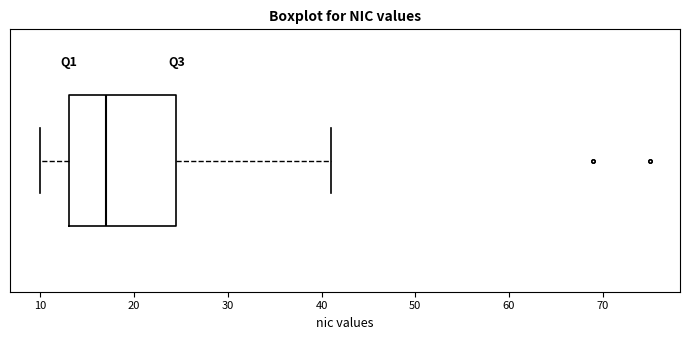

Transcribe this box plot: give where the median line is, the range the box spans, and where the two whiskers end, as read against the x-axis. The values are not printed on the chart, so give them approximately, as read against the axis.

median 17, box 13 to 25, whiskers 10 to 41